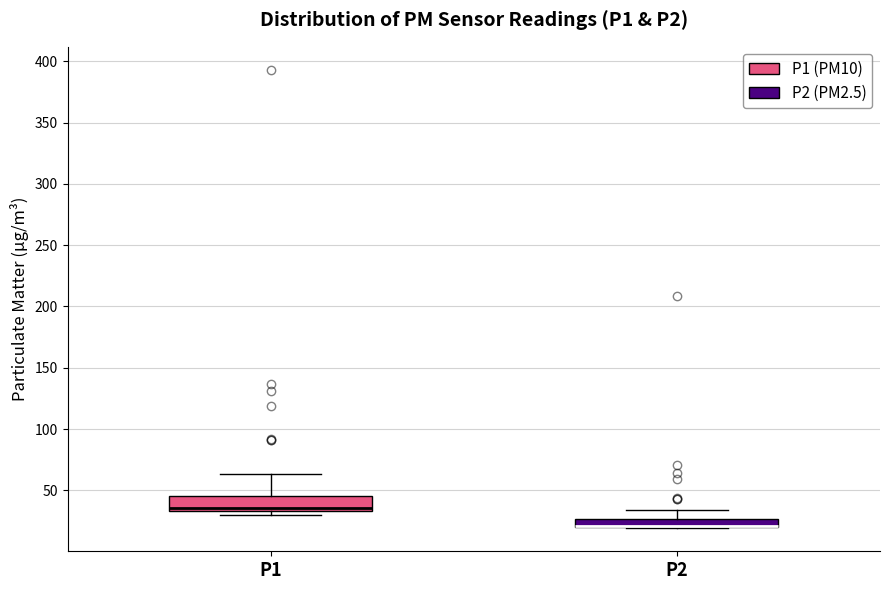

Comparing the boxes themselves (not the whiskers), which one is the tallest?

P1